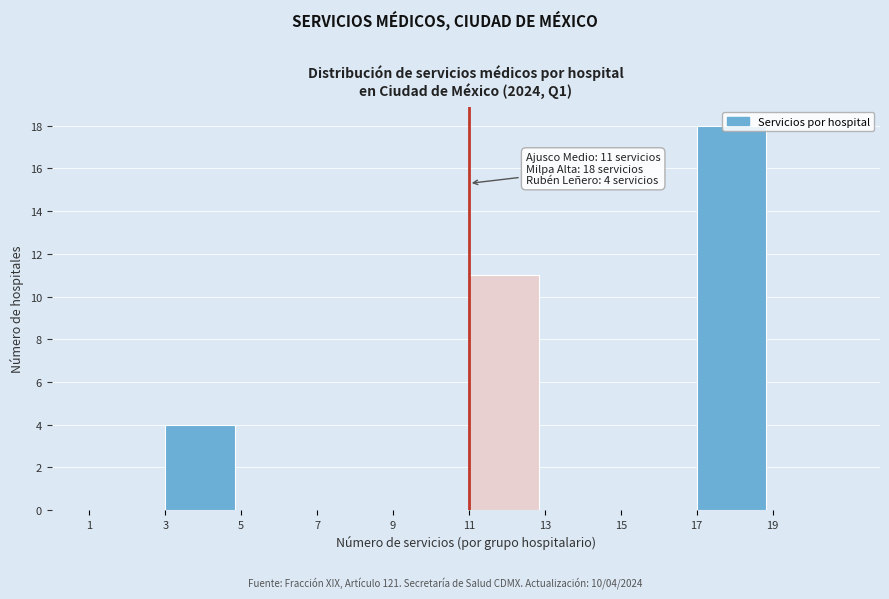

Over which range of the x-axis is the bar tallest?

17 to 19